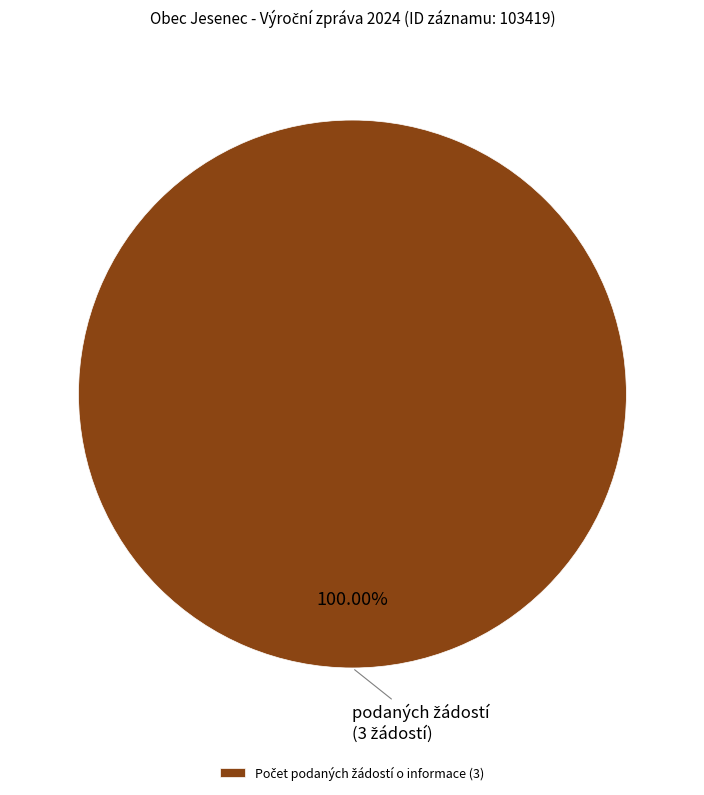

Is there a majority slice in this chart?

Yes